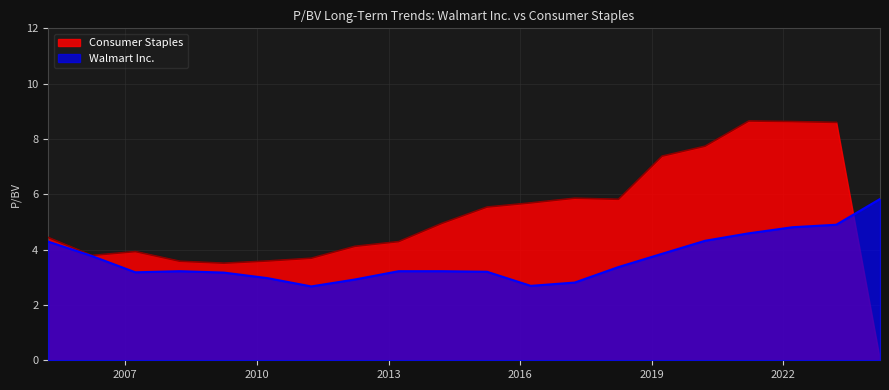

True or false: the data has more than 1 interior local peaks.

False